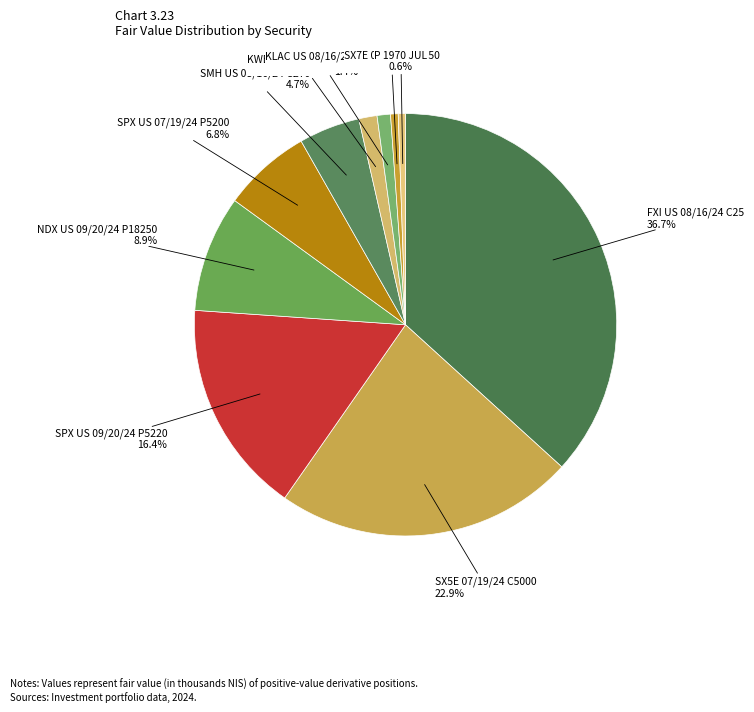

To the nearest percent, what is the average slice percentage?

10%